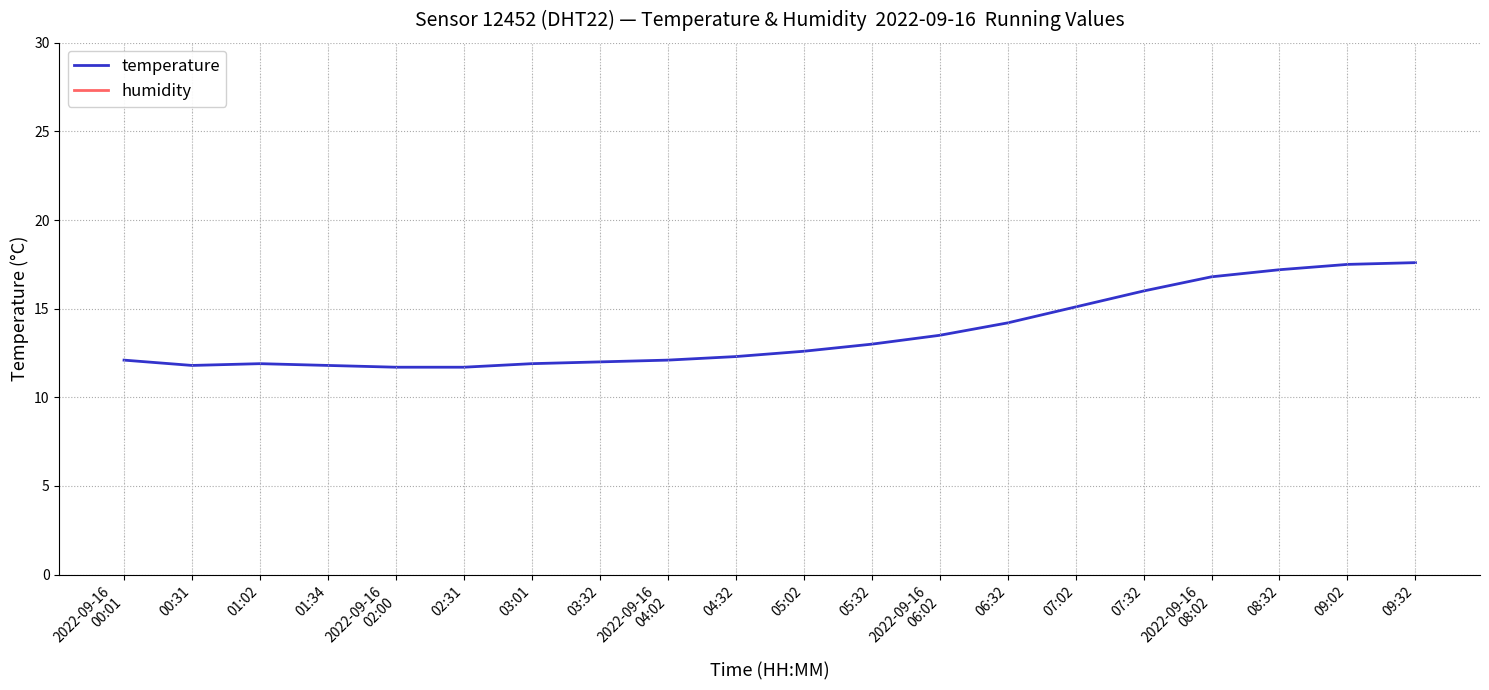

Which series has the largest range (max minus min)?

temperature